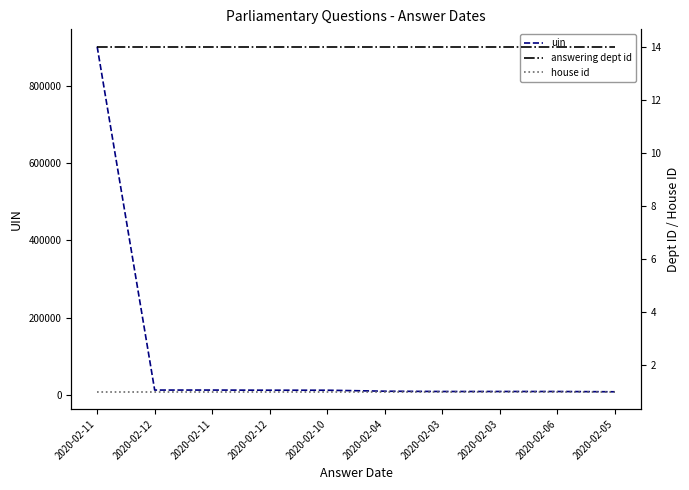

Read the house id value at 2020-02-05.

1